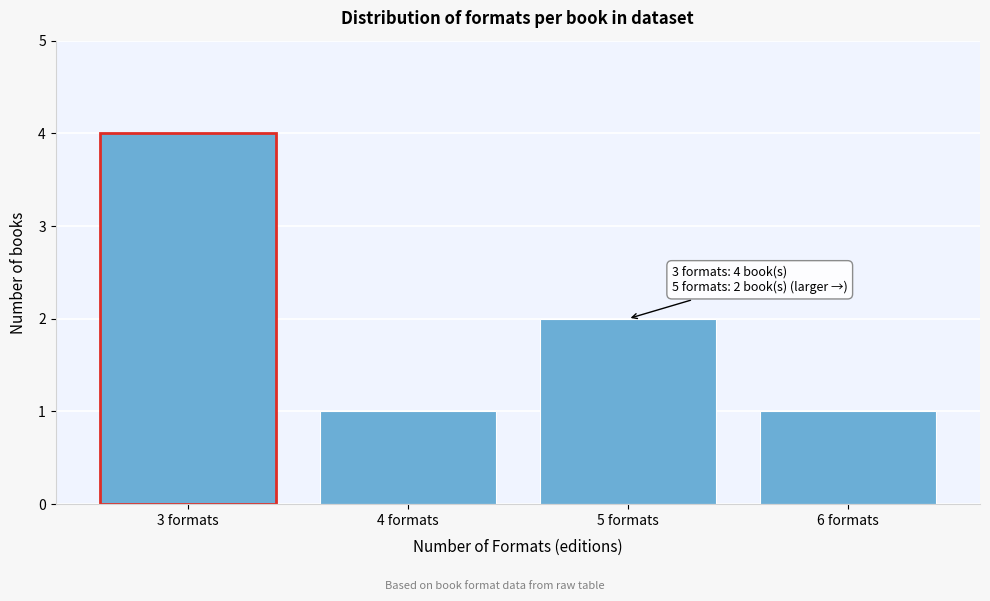

Reading left to right, list all the values displayed in this chart.

4	1	2	1